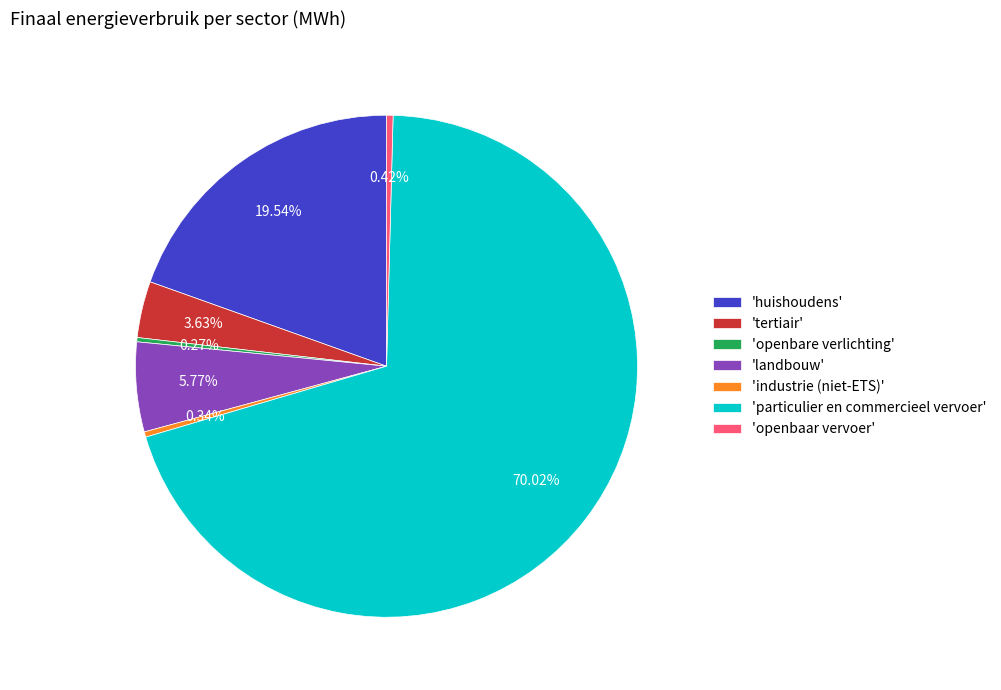

Which has a higher value, 'landbouw' or 'particulier en commercieel vervoer'?

'particulier en commercieel vervoer'